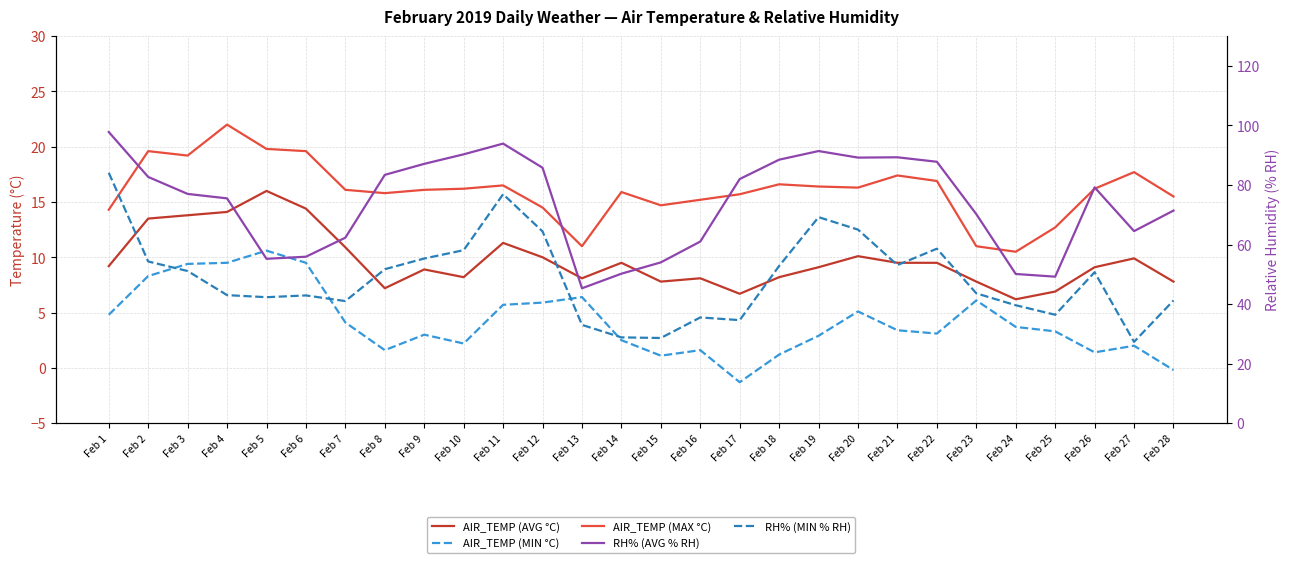

The value of RH% (MIN % RH) at Feb 2 is 84.4. True or false?

False